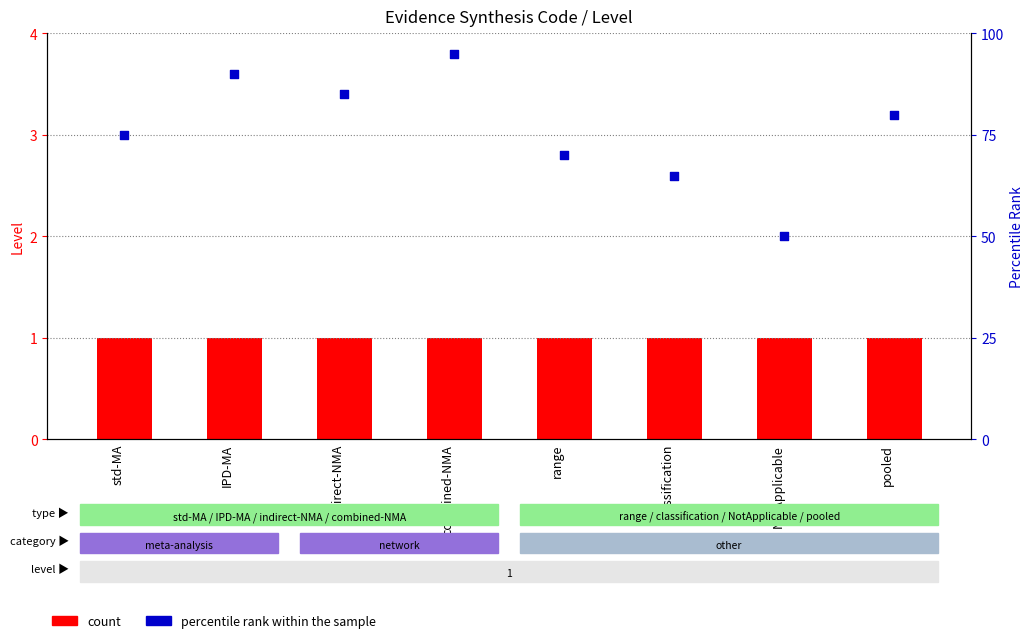

Which series reaches the minimum Y coordinate?

count